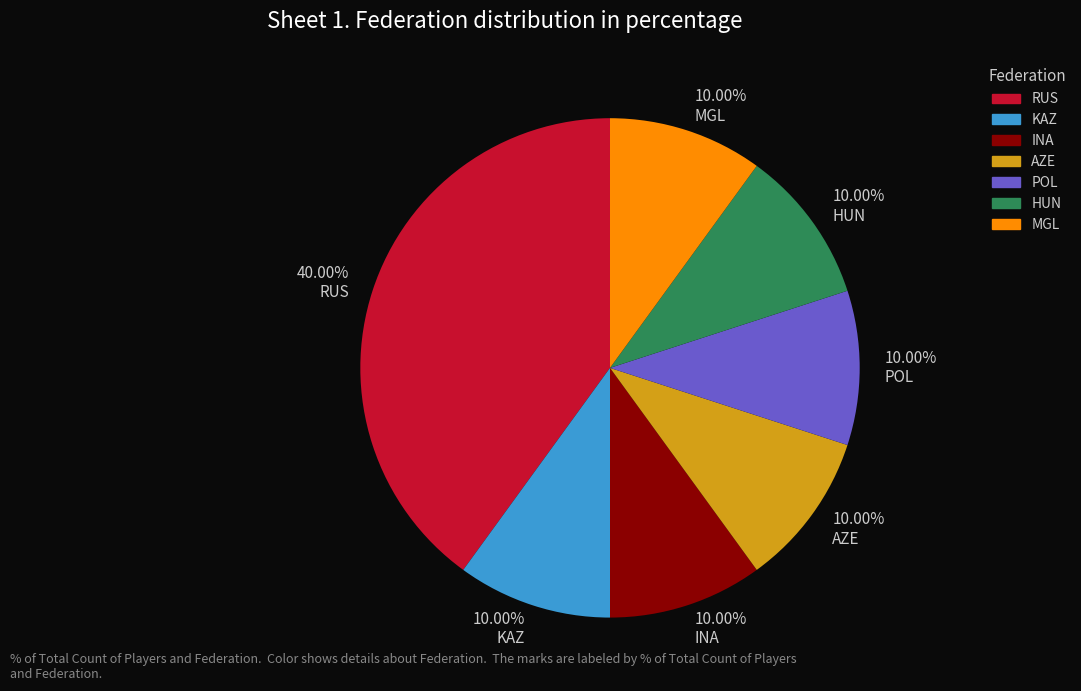

To the nearest percent, what is the difference between the POL and RUS slice percentages?

30%